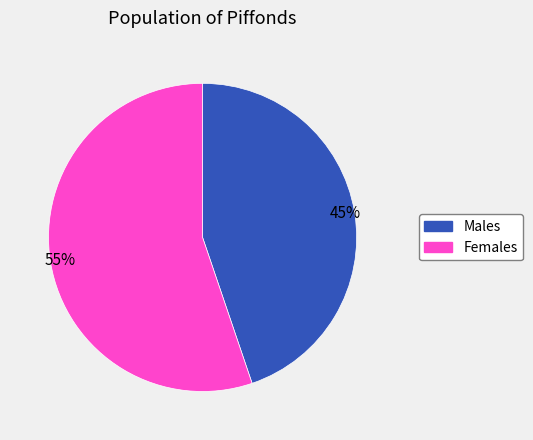

Does any single category account for the majority?

Yes